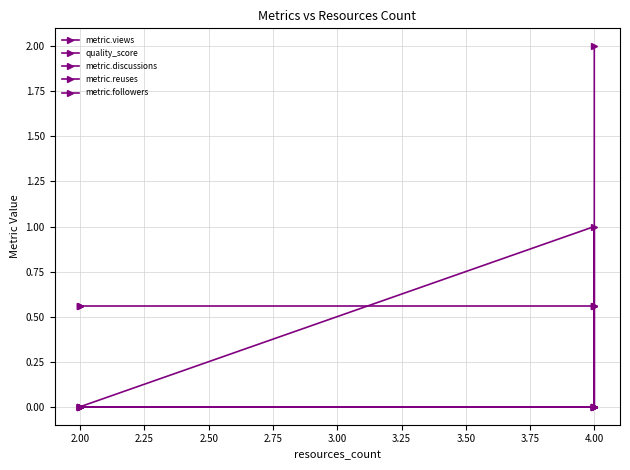

How many series are shown in this chart?

5